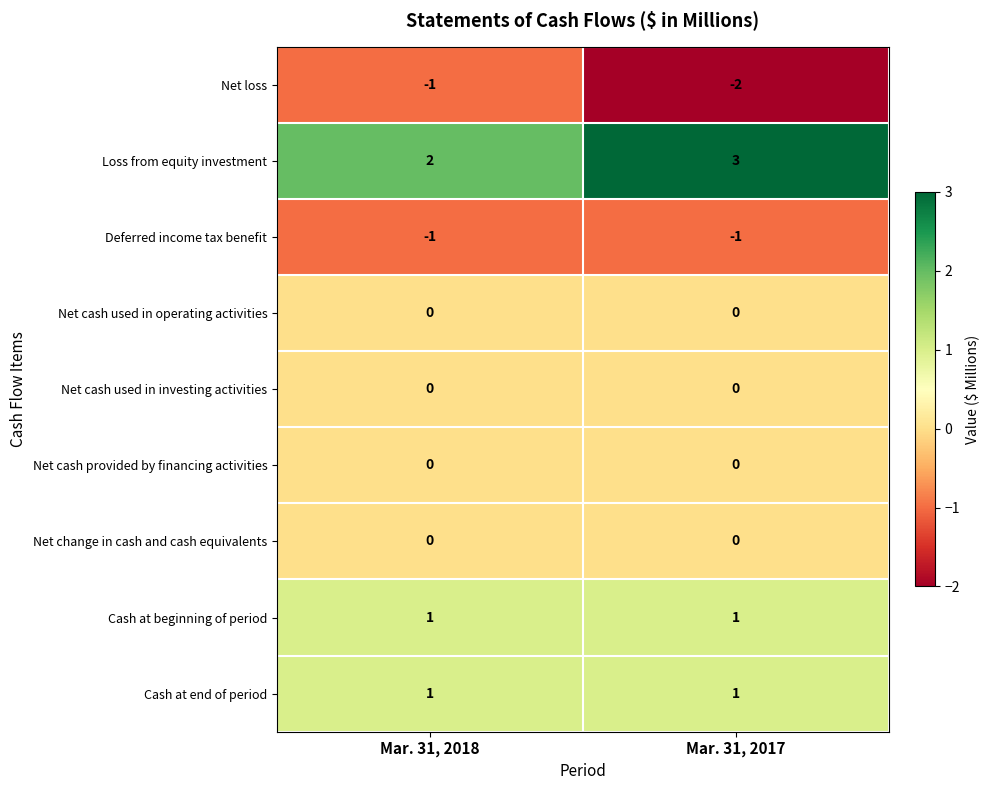

What is the sum of all Loss from equity investment values?

5